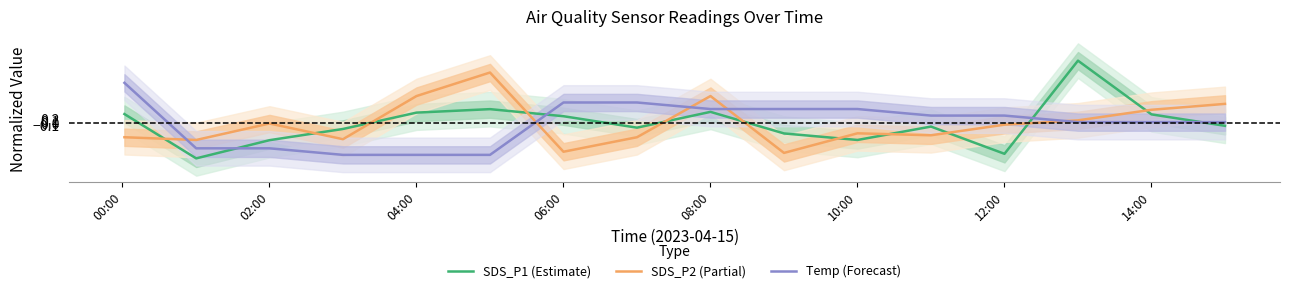

What is the minimum value shown in the chart?

-1.6